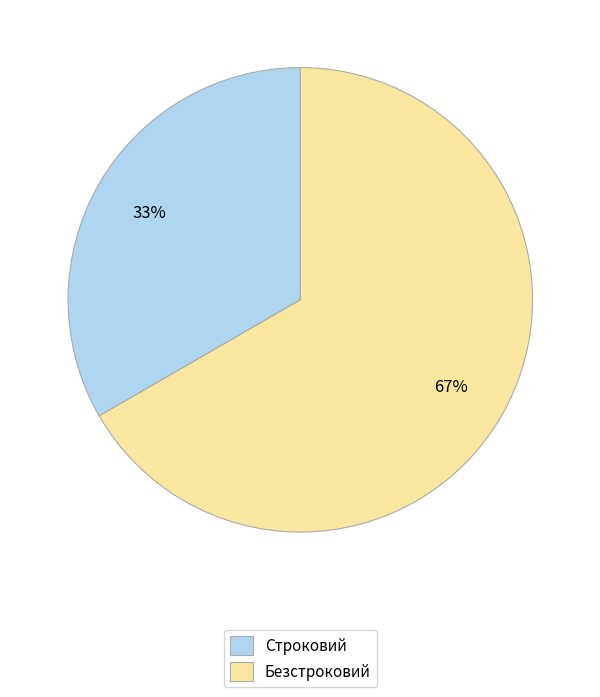

Is it true that Безстроковий is 67% of the pie?

True